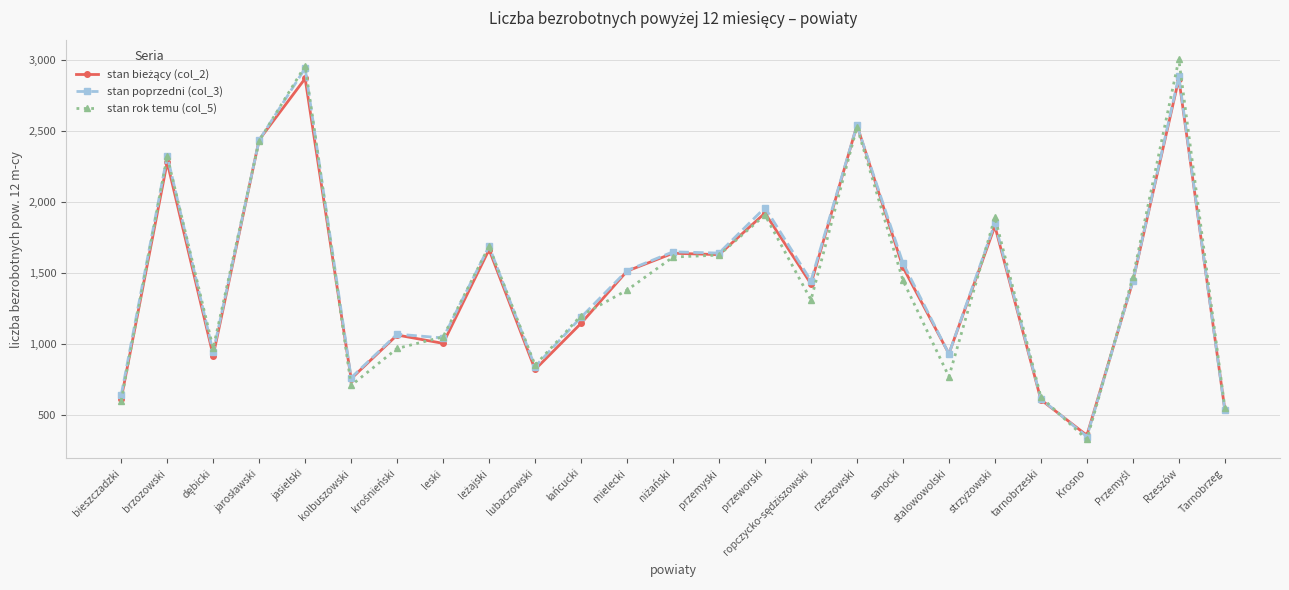

Where is the first local maximum for stan rok temu (col_5)?

brzozowski